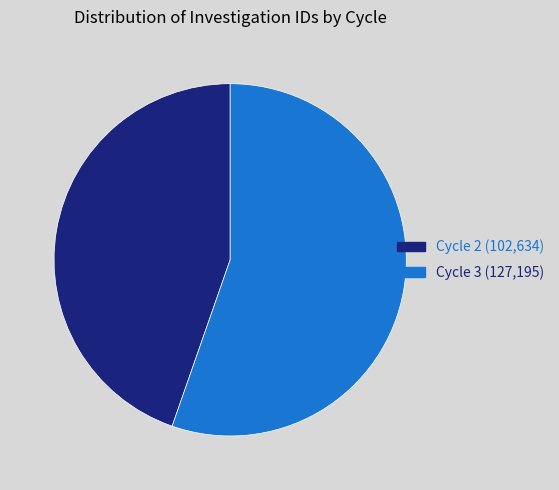

Does Cycle 2 represent more than half of the total?

No